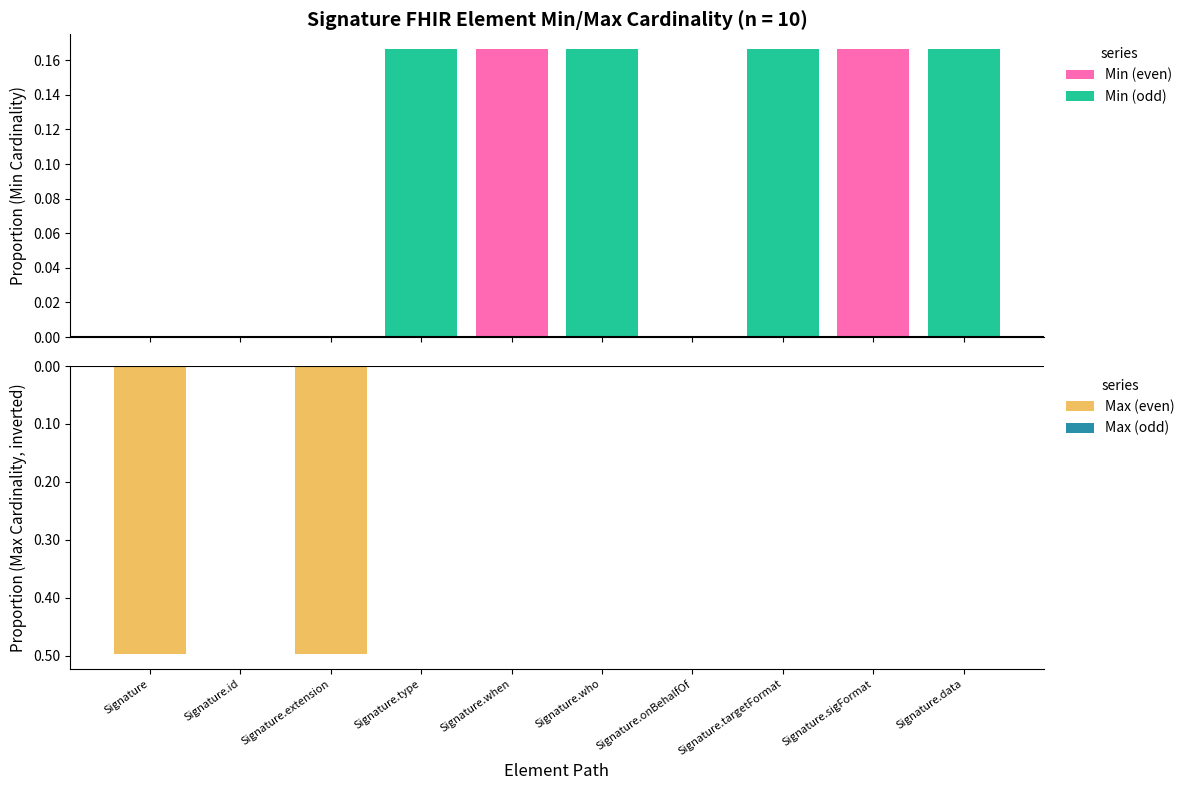

Which series has the largest total across all categories?

Min (odd)